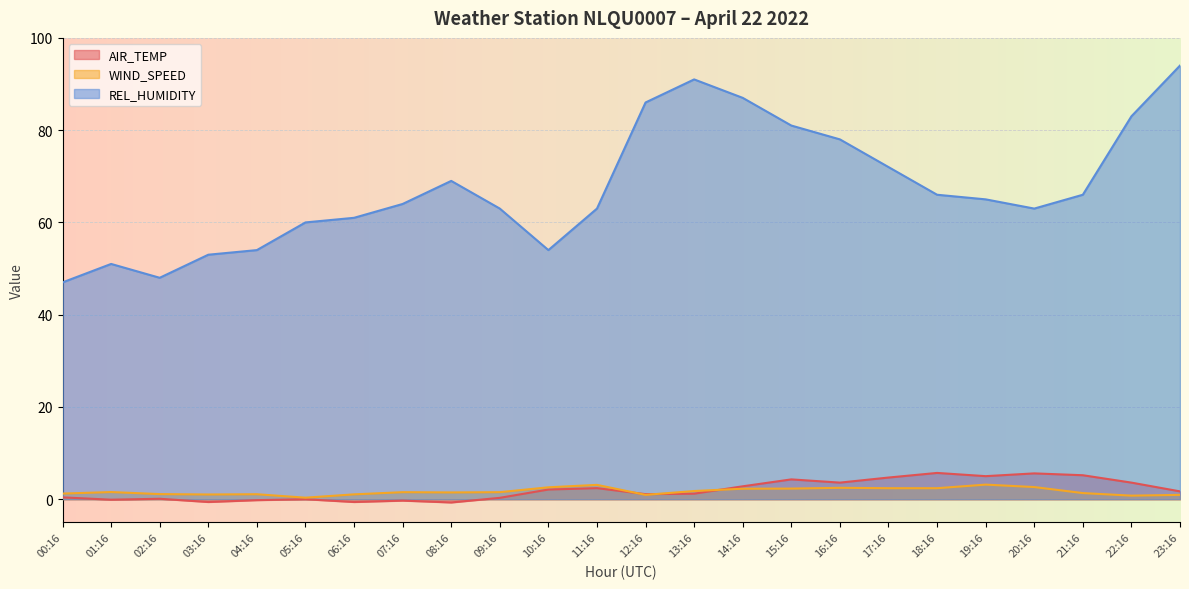

How many values in AIR_TEMP are above zero?

17